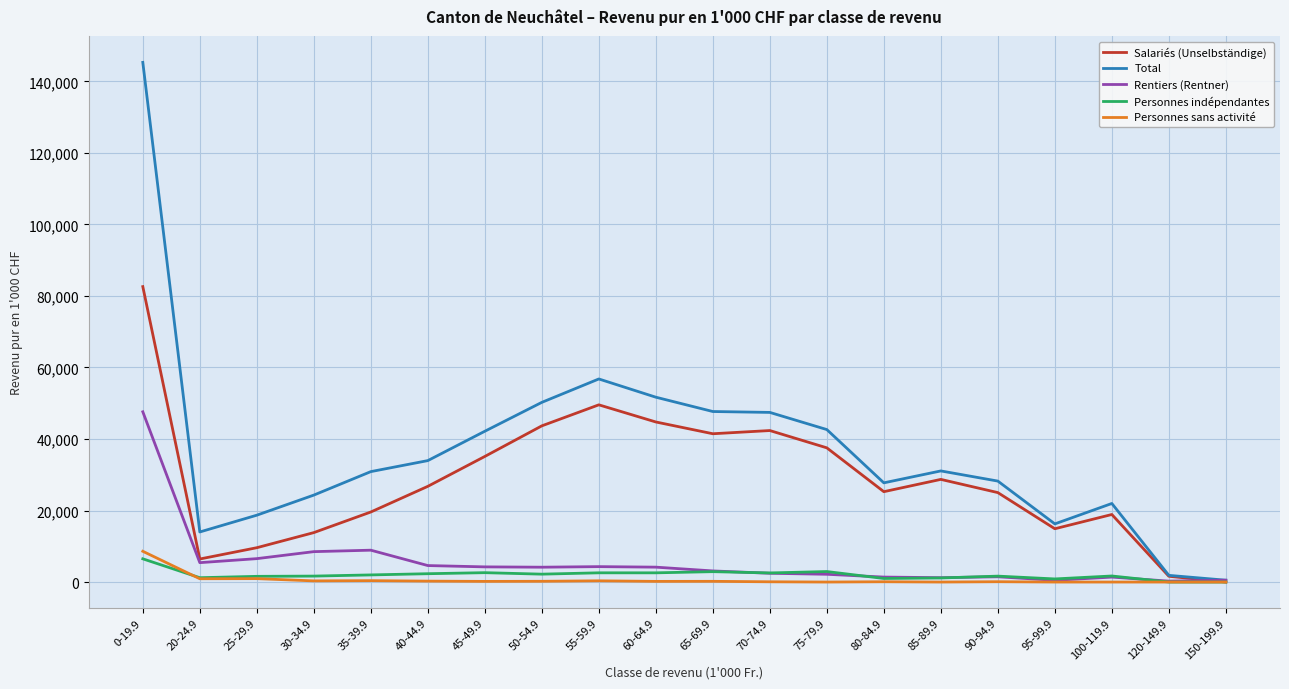

At which label does Personnes sans activité reach its peak?

0-19.9